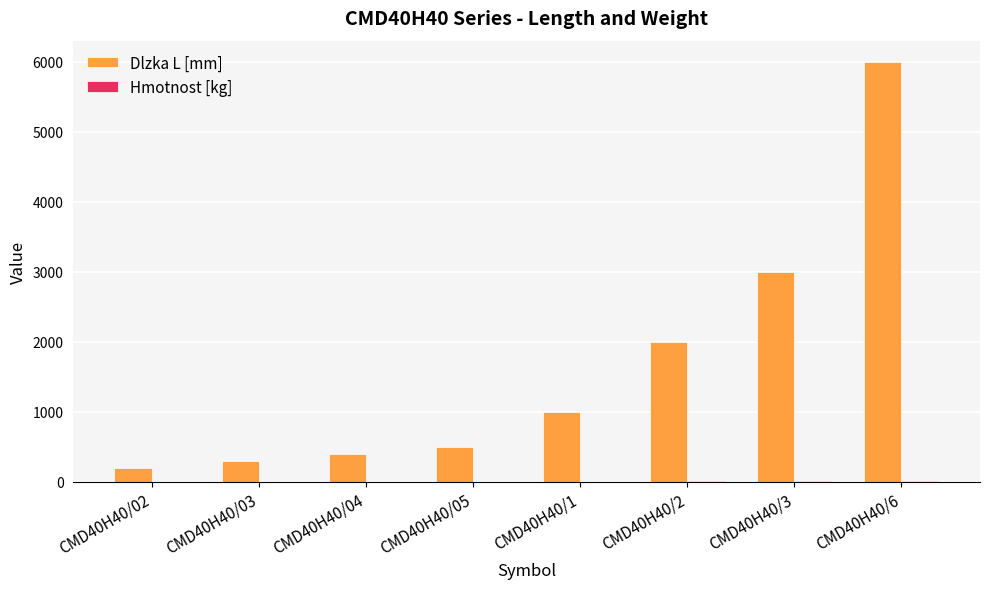

Between CMD40H40/04 and CMD40H40/2, which series saw the biggest shift?

Dlzka L [mm]